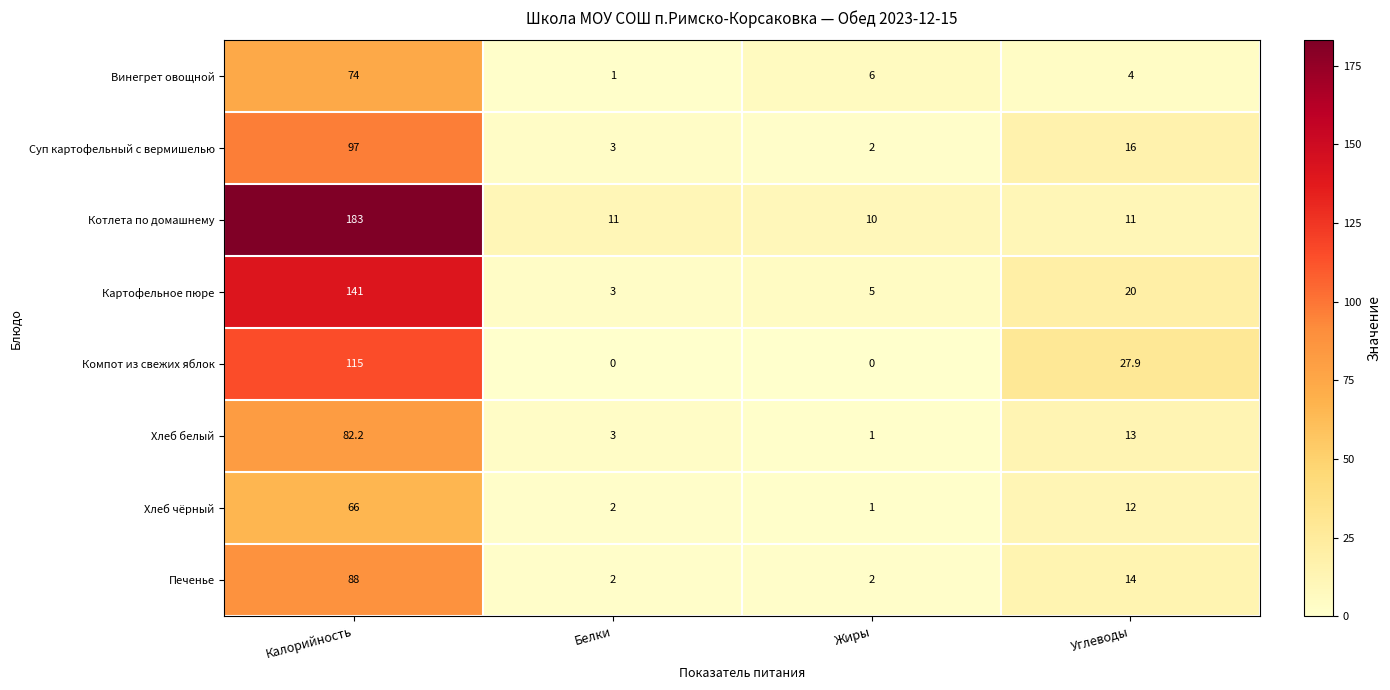

What is the sum of all Компот из свежих яблок values?

142.9